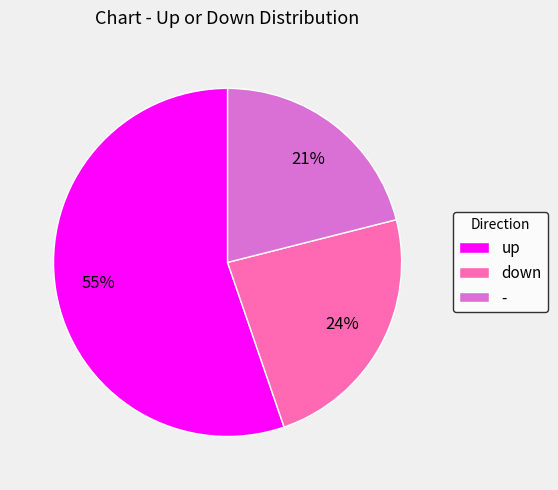

Which category has the biggest portion of the pie?

up